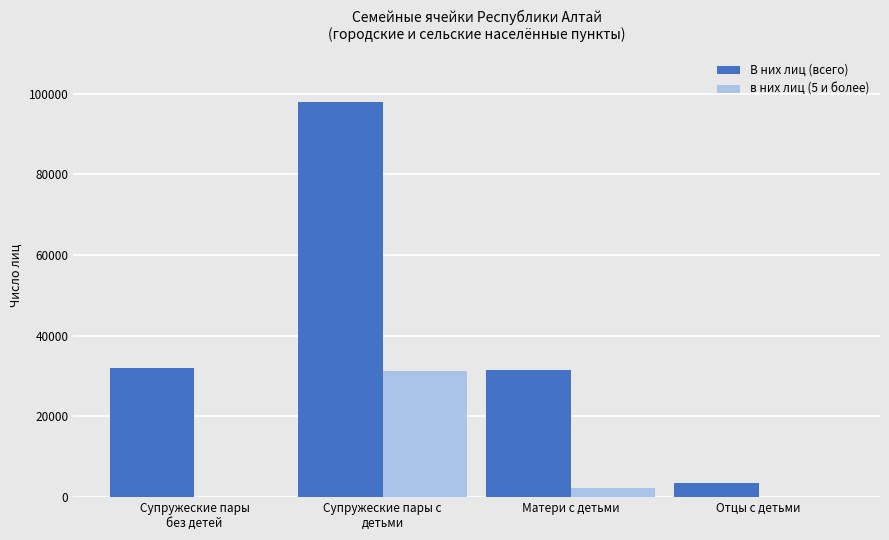

What is the sum of all В них лиц (всего) values?

164685